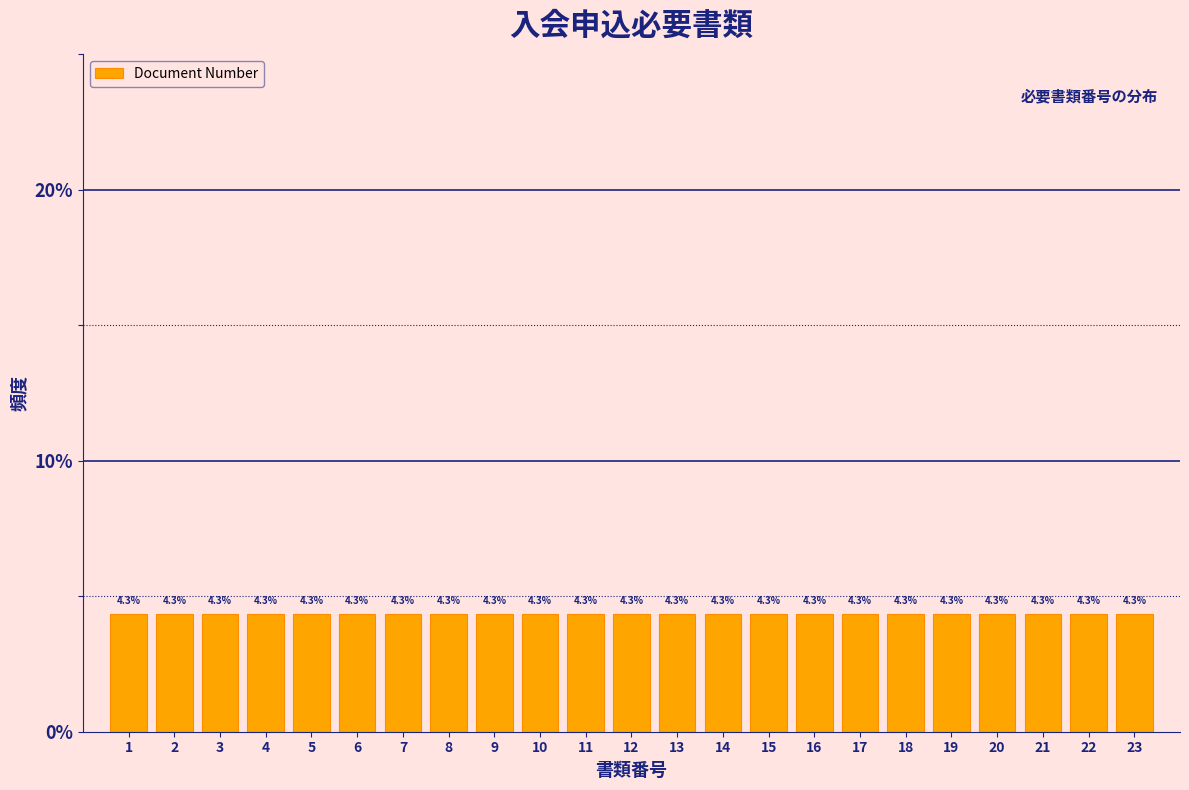

Reading left to right, transcribe this chart: for each bar, give the range it covers on the x-axis and its height.

0.5 to 1.5: 4.3
1.5 to 2.5: 4.3
2.5 to 3.5: 4.3
3.5 to 4.5: 4.3
4.5 to 5.5: 4.3
5.5 to 6.5: 4.3
6.5 to 7.5: 4.3
7.5 to 8.5: 4.3
8.5 to 9.5: 4.3
9.5 to 10.5: 4.3
10.5 to 11.5: 4.3
11.5 to 12.5: 4.3
12.5 to 13.5: 4.3
13.5 to 14.5: 4.3
14.5 to 15.5: 4.3
15.5 to 16.5: 4.3
16.5 to 17.5: 4.3
17.5 to 18.5: 4.3
18.5 to 19.5: 4.3
19.5 to 20.5: 4.3
20.5 to 21.5: 4.3
21.5 to 22.5: 4.3
22.5 to 23.5: 4.3